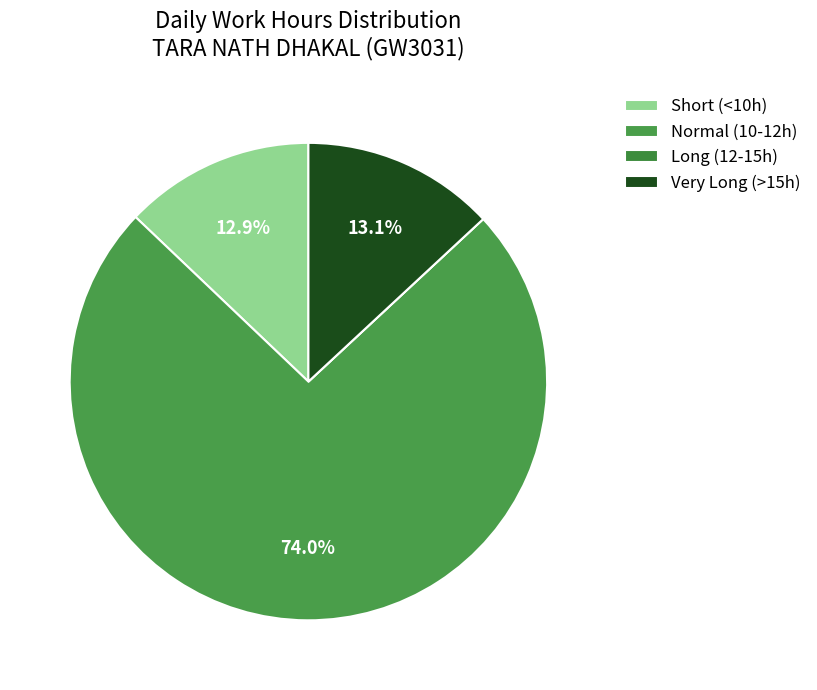

Does any single category account for the majority?

Yes